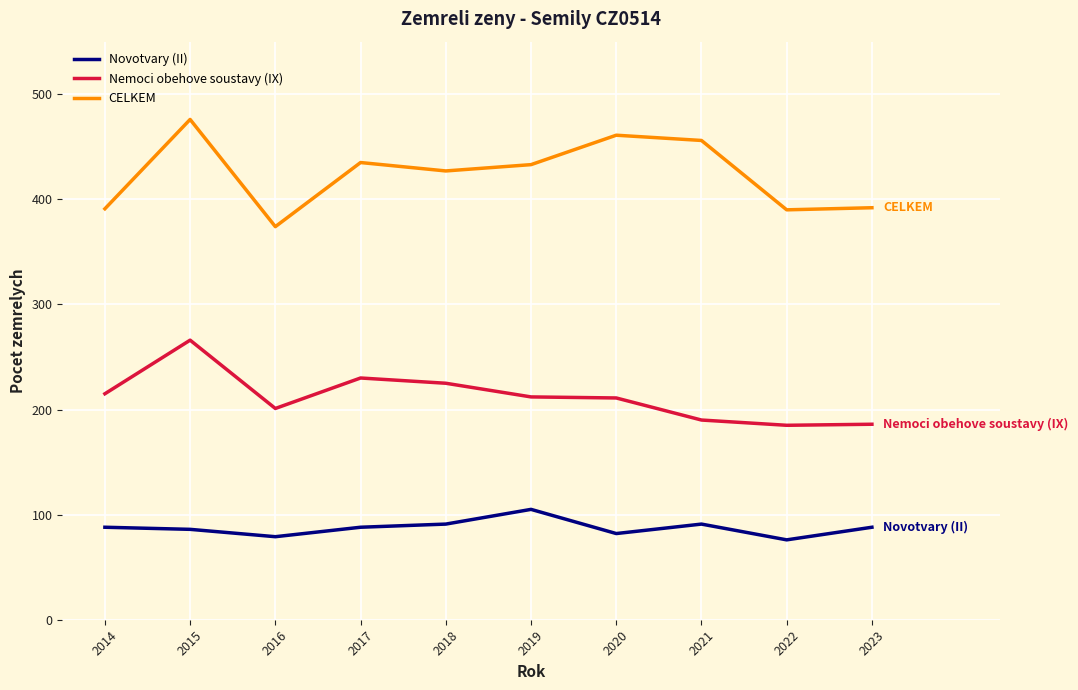

What is the maximum value for CELKEM?

476